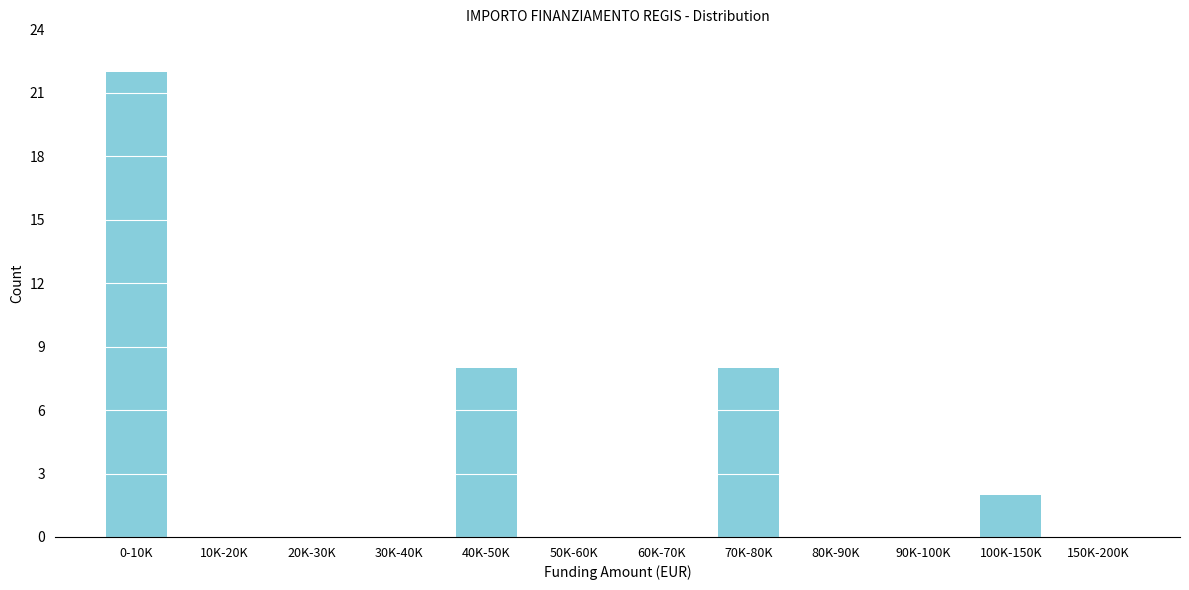

Reading left to right, list all the values displayed in this chart.

0-10K=22	10K-20K=0	20K-30K=0	30K-40K=0	40K-50K=8	50K-60K=0	60K-70K=0	70K-80K=8	80K-90K=0	90K-100K=0	100K-150K=2	150K-200K=0